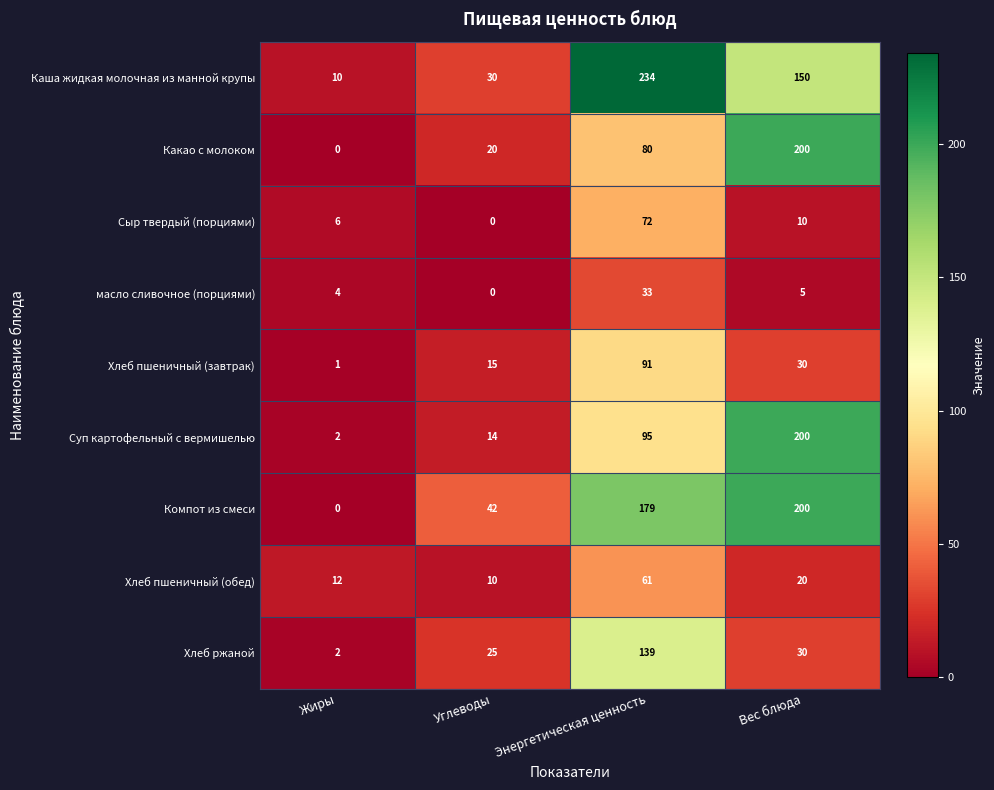

Between Углеводы and Вес блюда, which series saw the biggest shift?

Суп картофельный с вермишелью